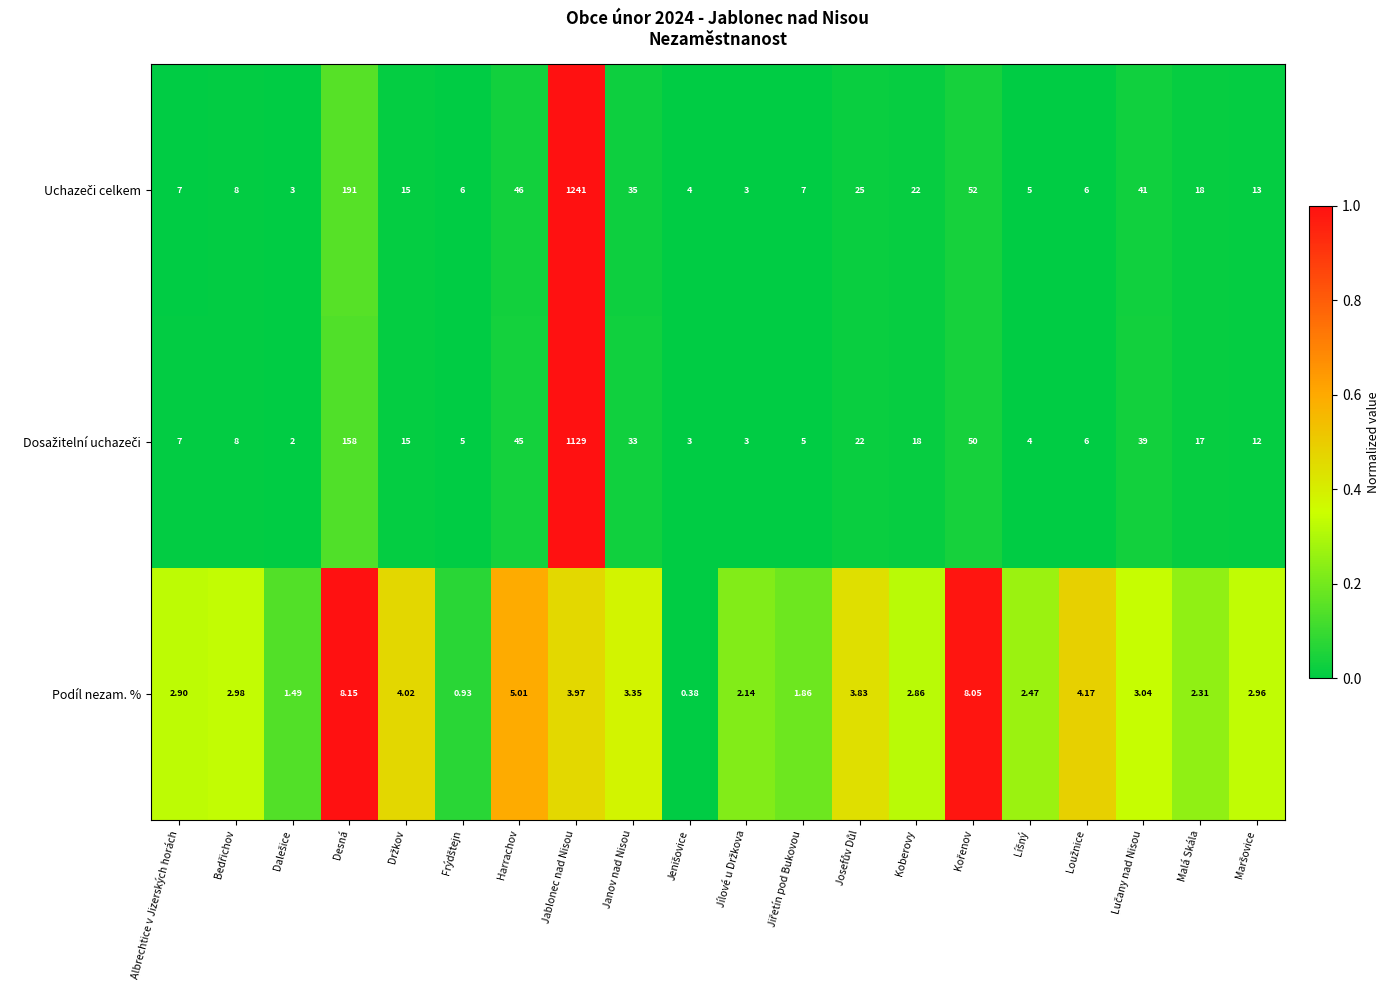

At which label does Podíl nezam. % first exceed 2?

Albrechtice v Jizerských horách